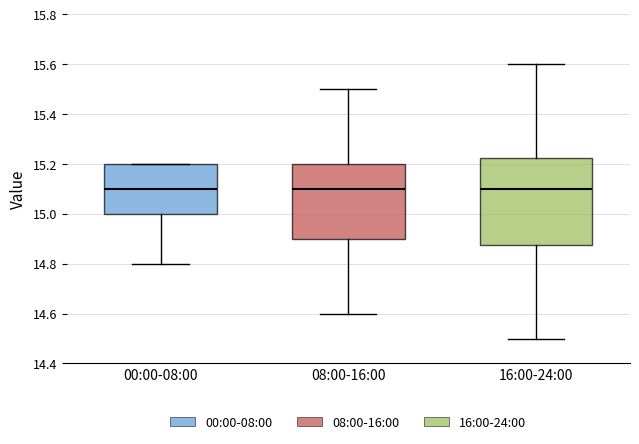

Which box is the tallest, from its lower edge to its upper edge?

16:00-24:00